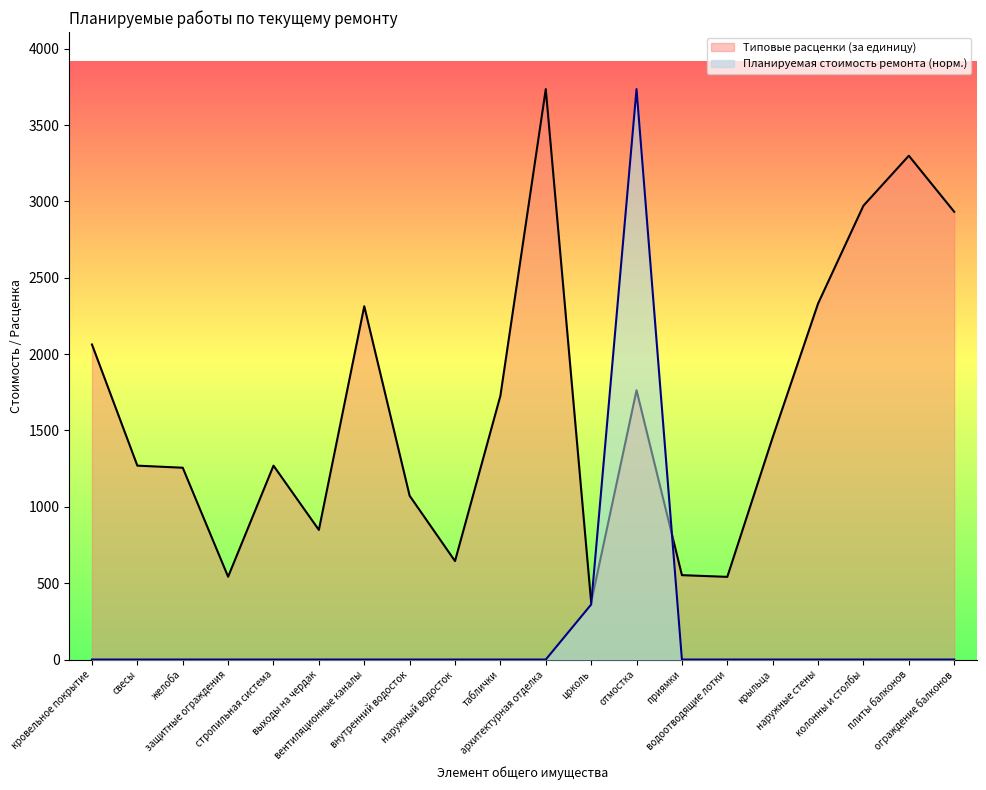

True or false: Планируемая стоимость ремонта has a value of 0.0 at крыльца.

True